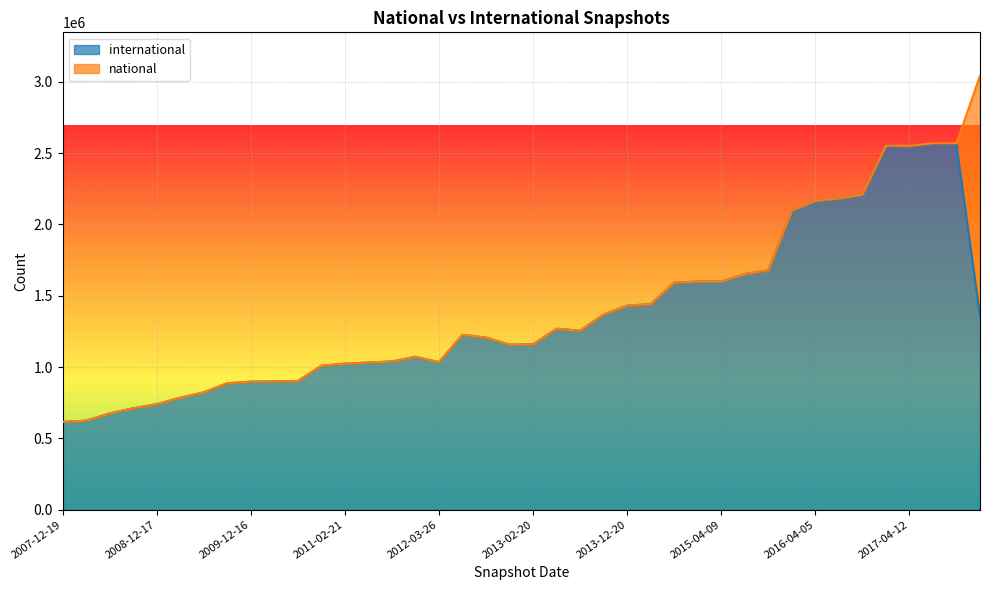

List the labels in order of value, smallest first.

2007-12-19, 2008-04-01, 2008-06-27, 2008-10-10, 2008-12-17, 2009-04-06, 2009-06-17, 2009-09-25, 2009-12-16, 2010-04-01, 2010-07-26, 2010-11-17, 2011-02-21, 2011-06-10, 2012-03-26, 2011-09-05, 2012-01-18, 2012-12-11, 2013-02-20, 2012-10-31, 2012-07-13, 2013-07-09, 2013-05-21, 2017-12-22, 2013-09-10, 2013-12-20, 2014-03-28, 2014-09-08, 2015-01-19, 2015-04-09, 2015-07-03, 2015-10-01, 2016-01-04, 2016-04-05, 2016-07-04, 2016-10-07, 2017-04-12, 2016-12-27, 2017-07-24, 2017-10-12